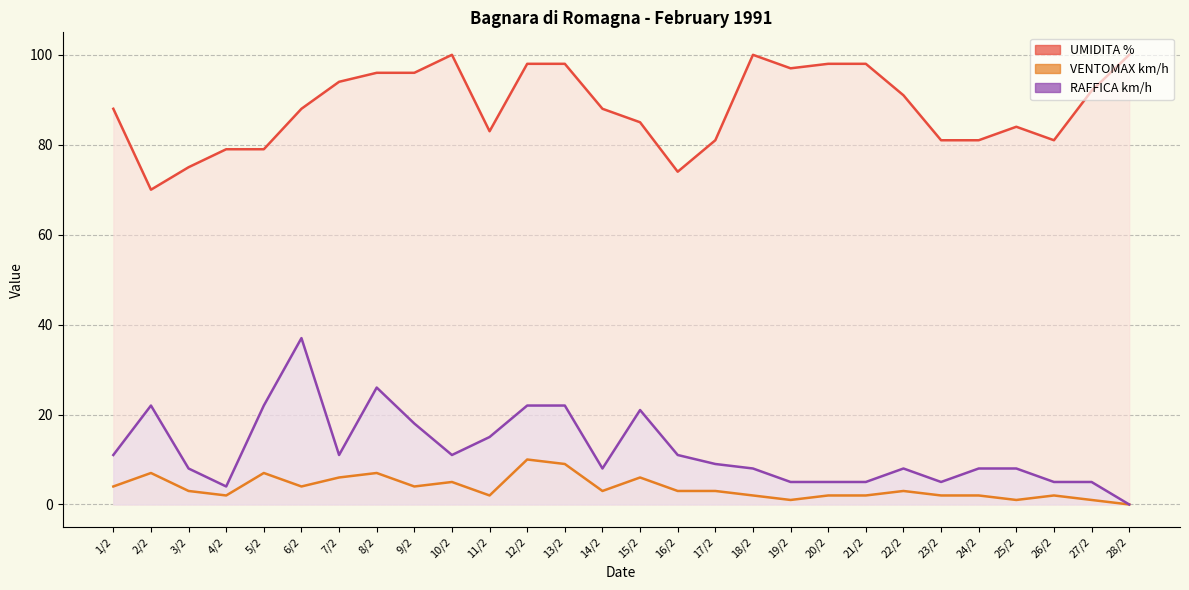

How many series are shown in this chart?

3